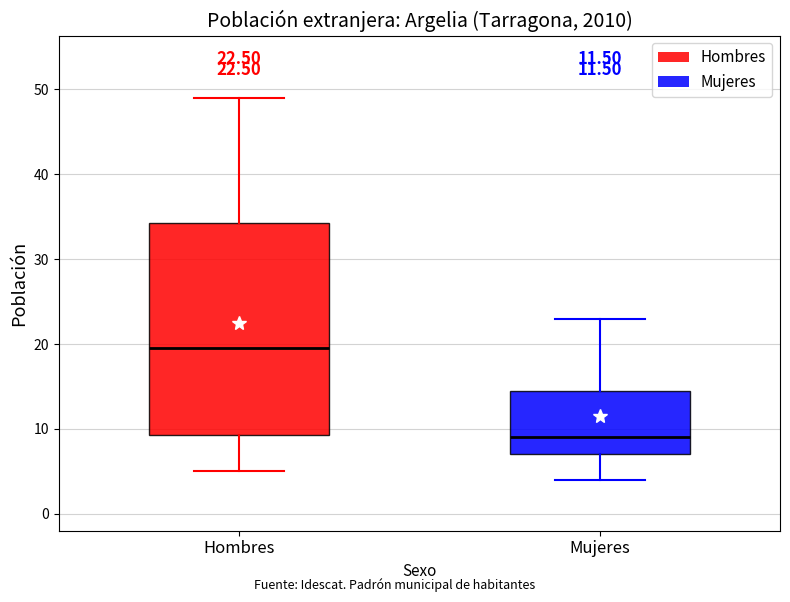

Comparing the boxes themselves (not the whiskers), which one is the tallest?

Hombres